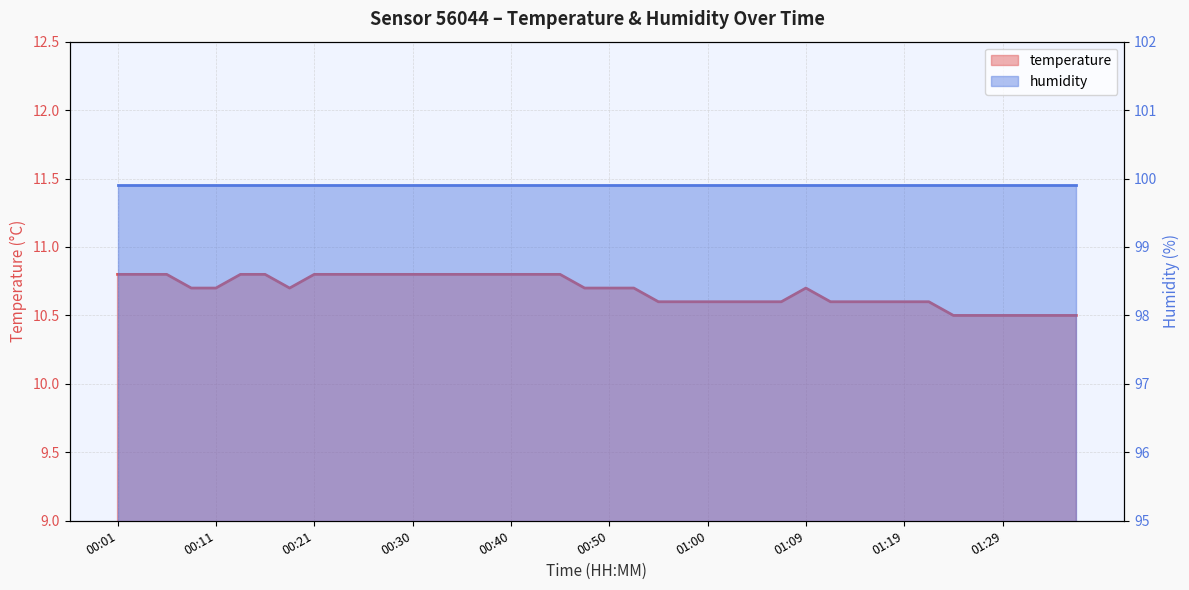

Is it true that the value at 00:26 is 18.4?

False